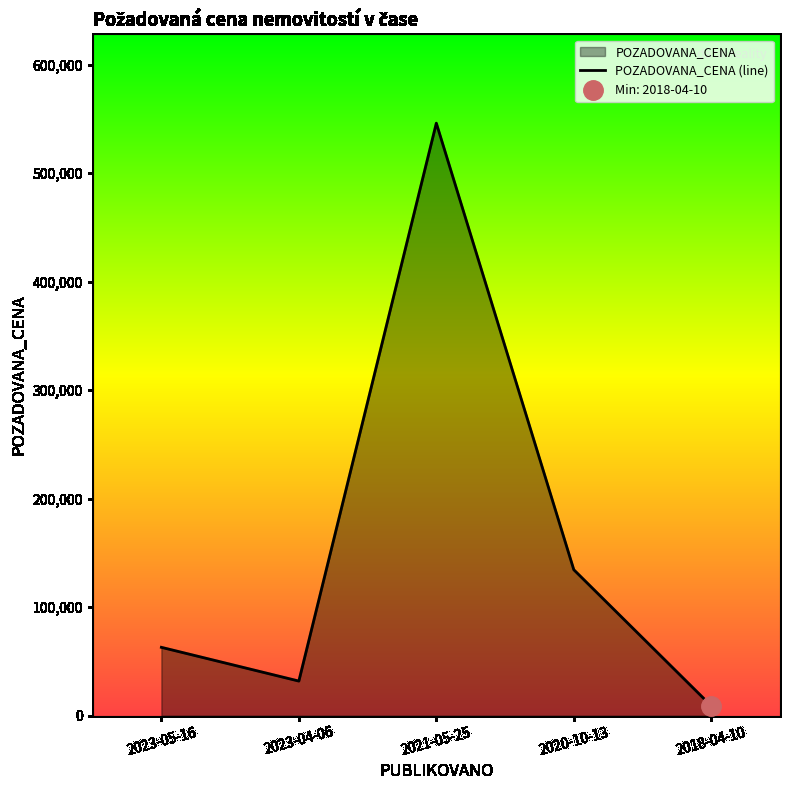

List the labels in order of POZADOVANA_CENA (line) value, smallest first.

2018-04-10, 2023-04-06, 2023-05-16, 2020-10-13, 2021-05-25